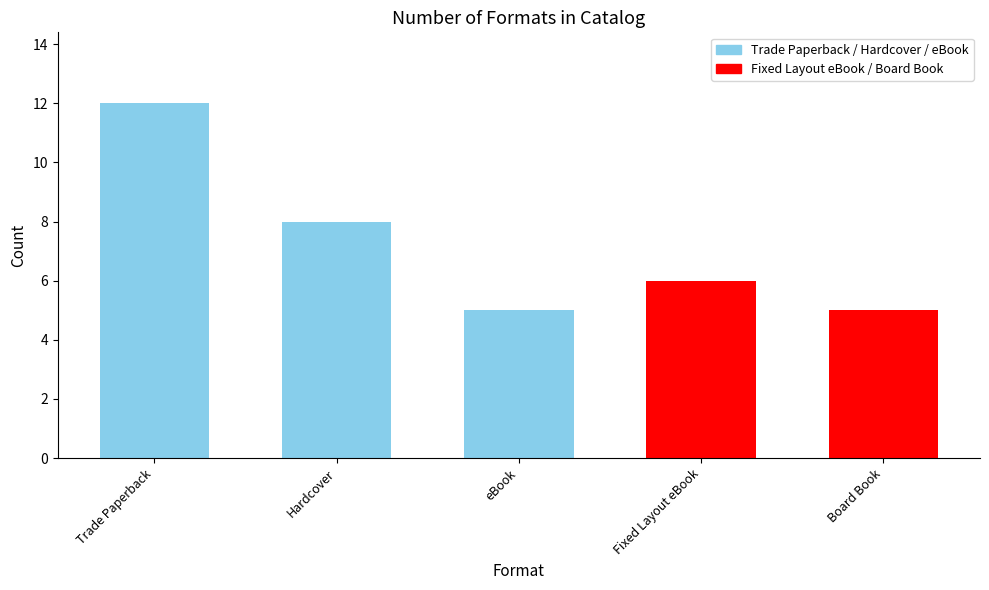

The chart shows a value of 18 at Trade Paperback. True or false?

False